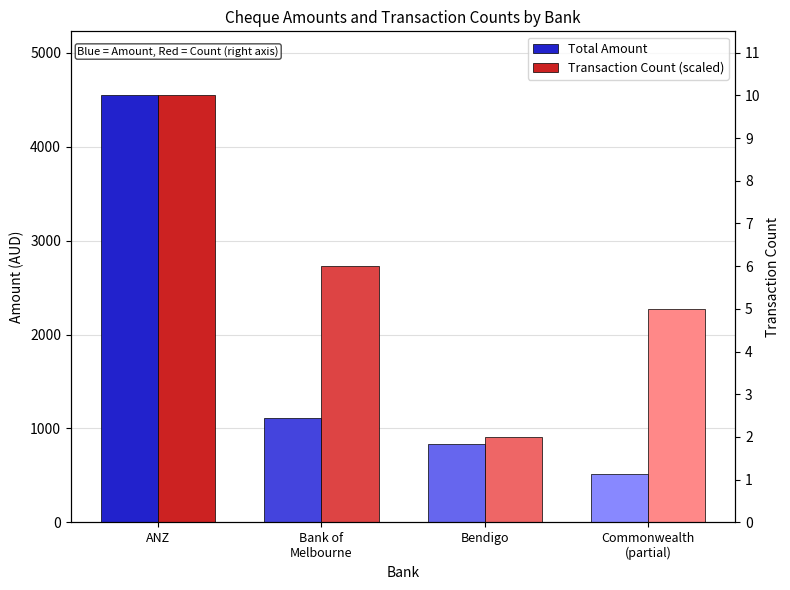

What is the spread (max minus min) of values at Bank of
Melbourne?

1617.1